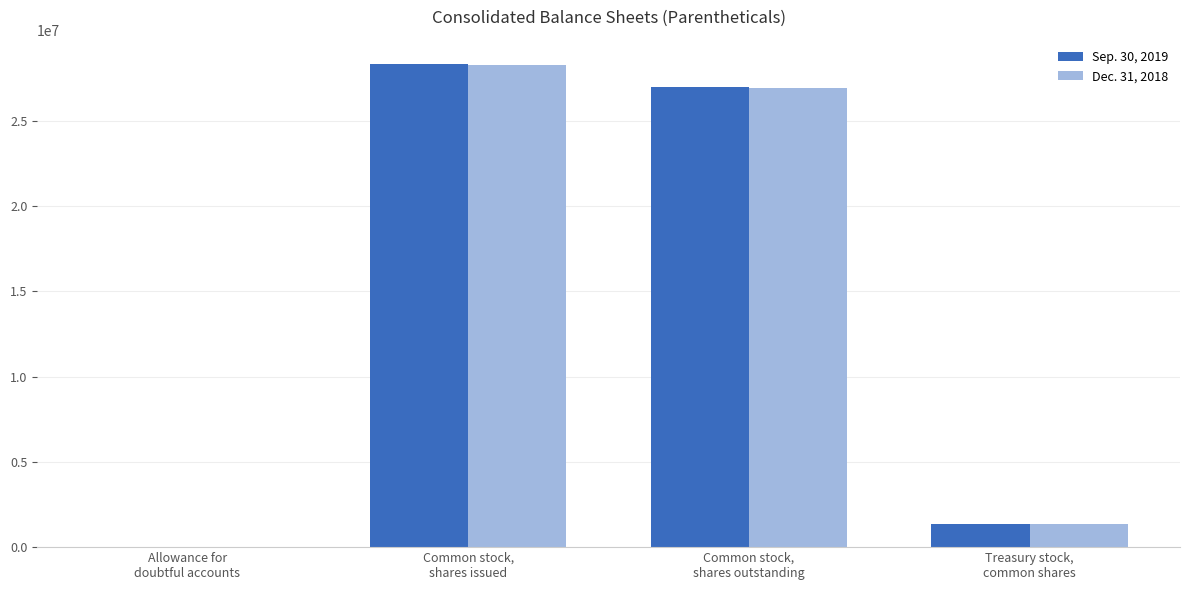

Reading left to right, extract all data points from this chart.

Sep. 30, 2019: Allowance for
doubtful accounts=153	Common stock,
shares issued=28336955	Common stock,
shares outstanding=26980360	Treasury stock,
common shares=1356595
Dec. 31, 2018: Allowance for
doubtful accounts=98	Common stock,
shares issued=28288764	Common stock,
shares outstanding=26932169	Treasury stock,
common shares=1356595